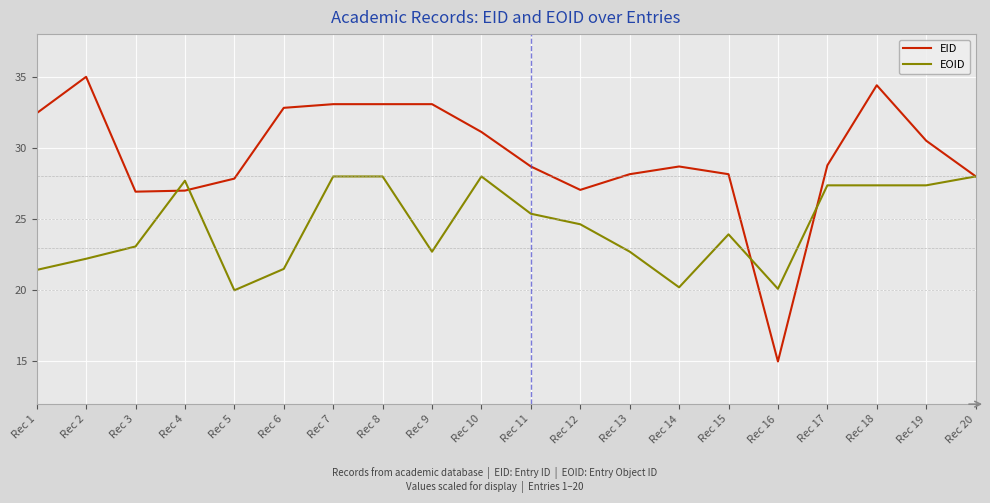

The EOID series shows 23.1 at Rec 3. True or false?

True